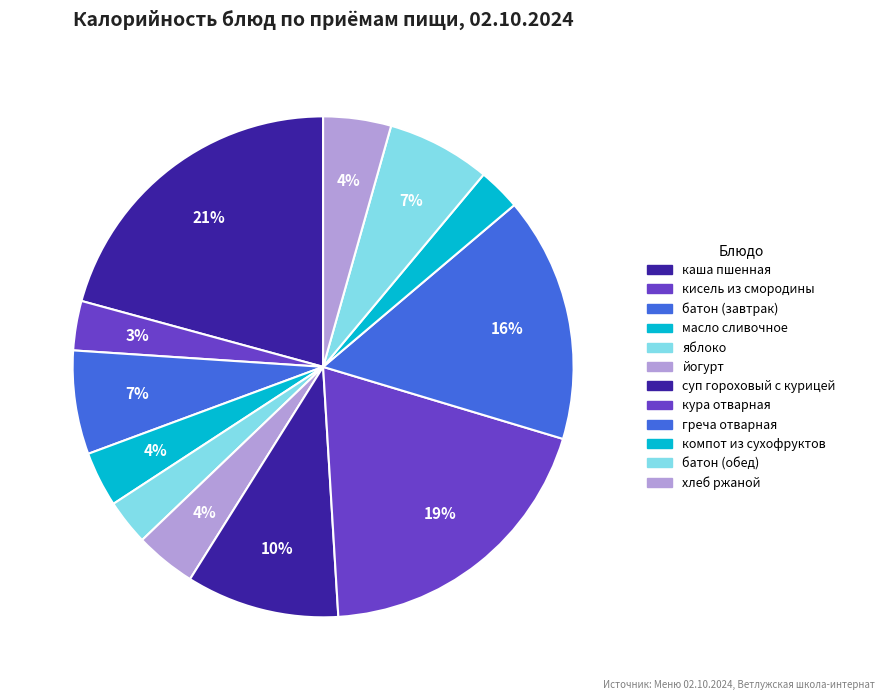

Does кисель из смородины account for over 50% of the chart?

No